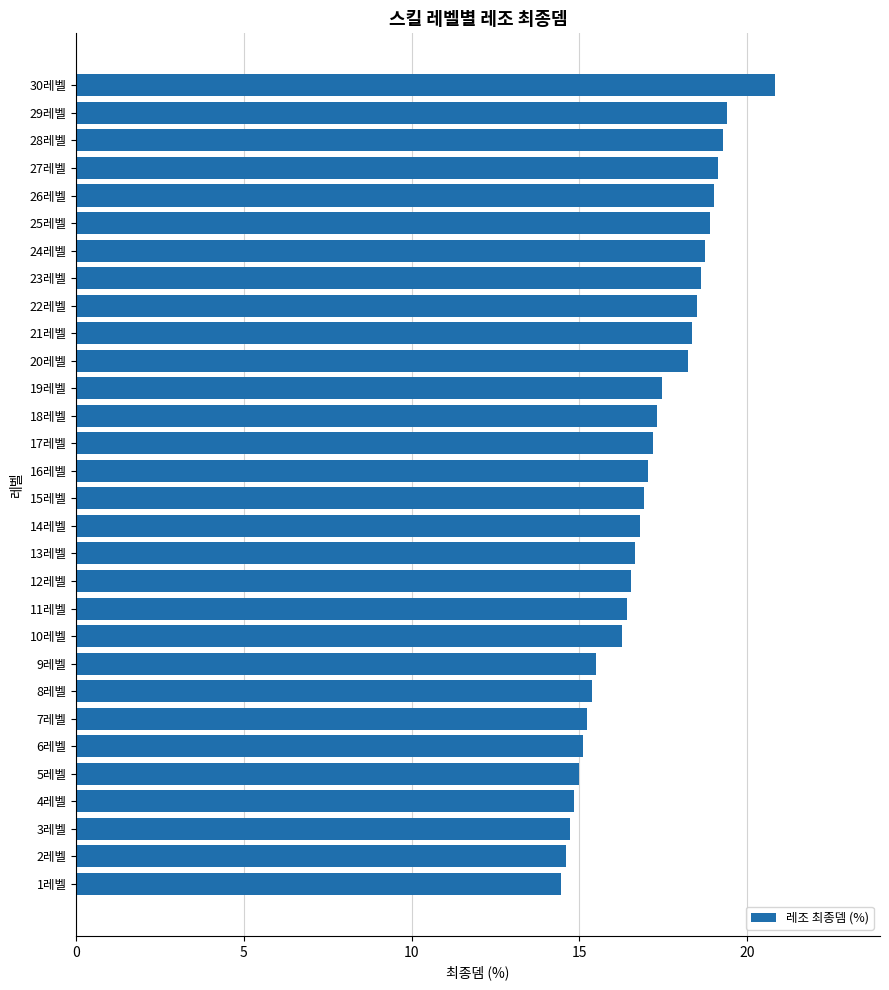

What is the sum of all values?

512.7